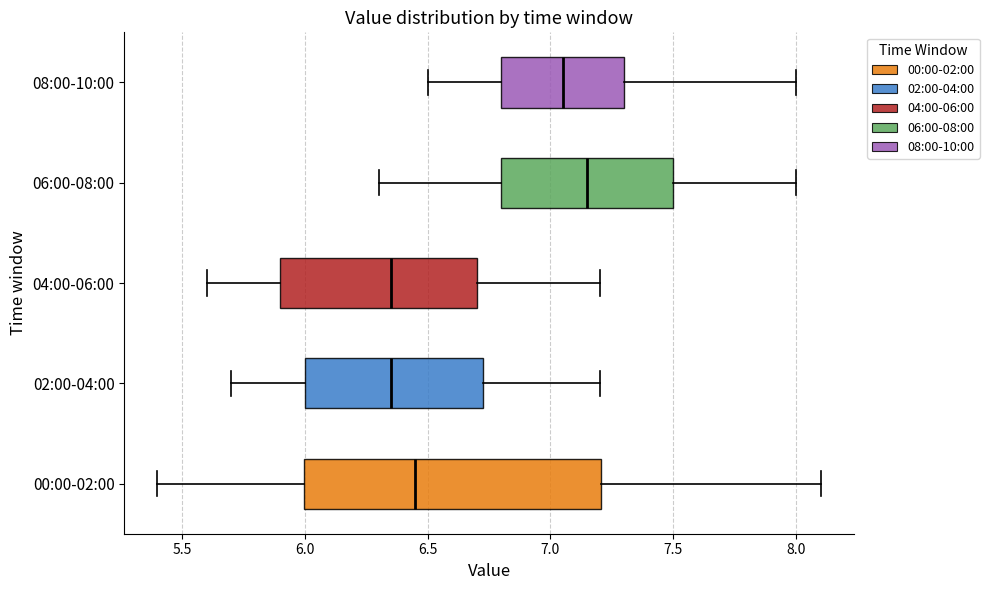

Reading bottom to top, transcribe this box plot: for each box, give where its median line is, the range the box spans, and where its two whiskers end, as read against the x-axis. The values are not printed on the chart, so give them approximately, as read against the axis.

00:00-02:00: median 6.45, box 6.00 to 7.20, whiskers 5.40 to 8.10
02:00-04:00: median 6.35, box 6.00 to 6.75, whiskers 5.70 to 7.20
04:00-06:00: median 6.35, box 5.90 to 6.70, whiskers 5.60 to 7.20
06:00-08:00: median 7.15, box 6.80 to 7.50, whiskers 6.30 to 8.00
08:00-10:00: median 7.05, box 6.80 to 7.30, whiskers 6.50 to 8.00